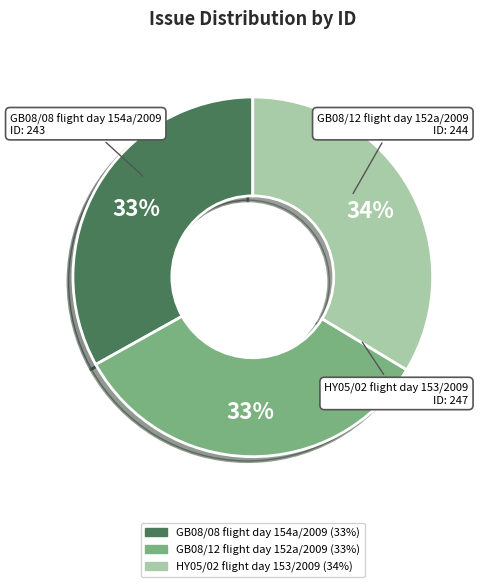

Combined, do HY05/02 flight day 153/2009 and GB08/12 flight day 152a/2009 account for over 50%?

Yes